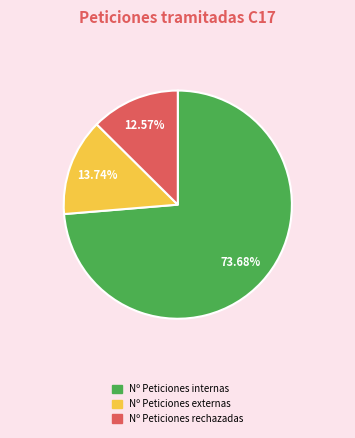

Which has a higher value, Nº Peticiones internas or Nº Peticiones externas?

Nº Peticiones internas